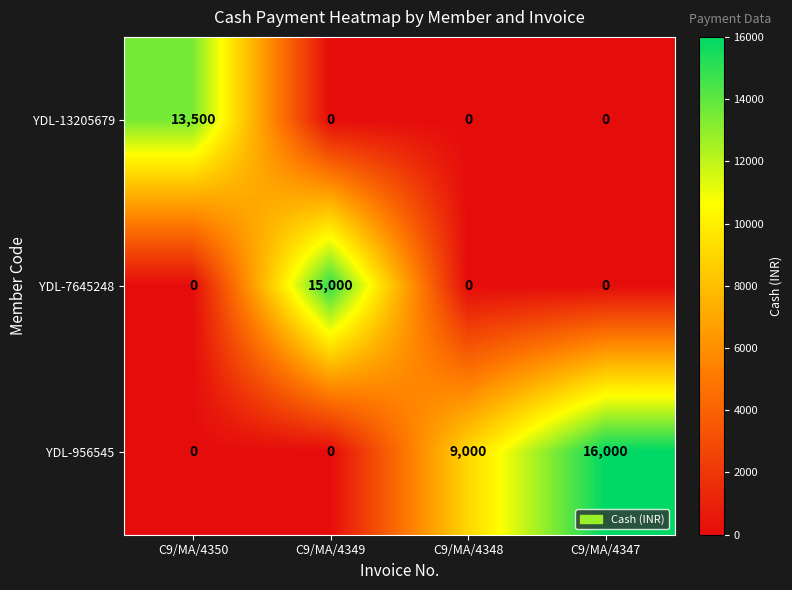

Rank the series by their maximum value, from highest to lowest.

YDL-956545, YDL-7645248, YDL-13205679